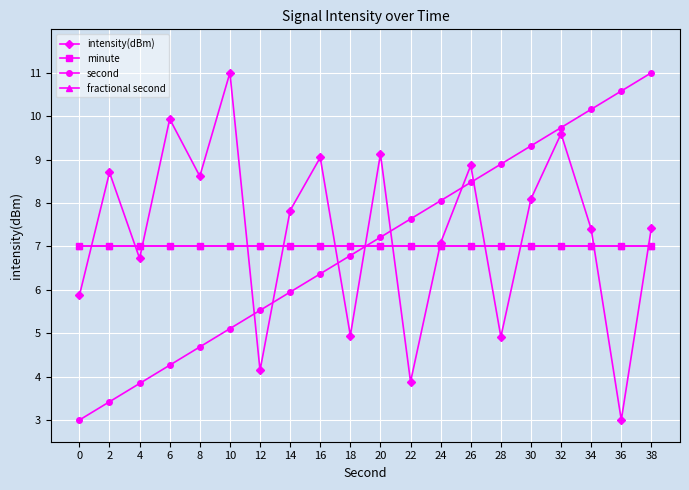

Does the chart have visible grid lines?

Yes